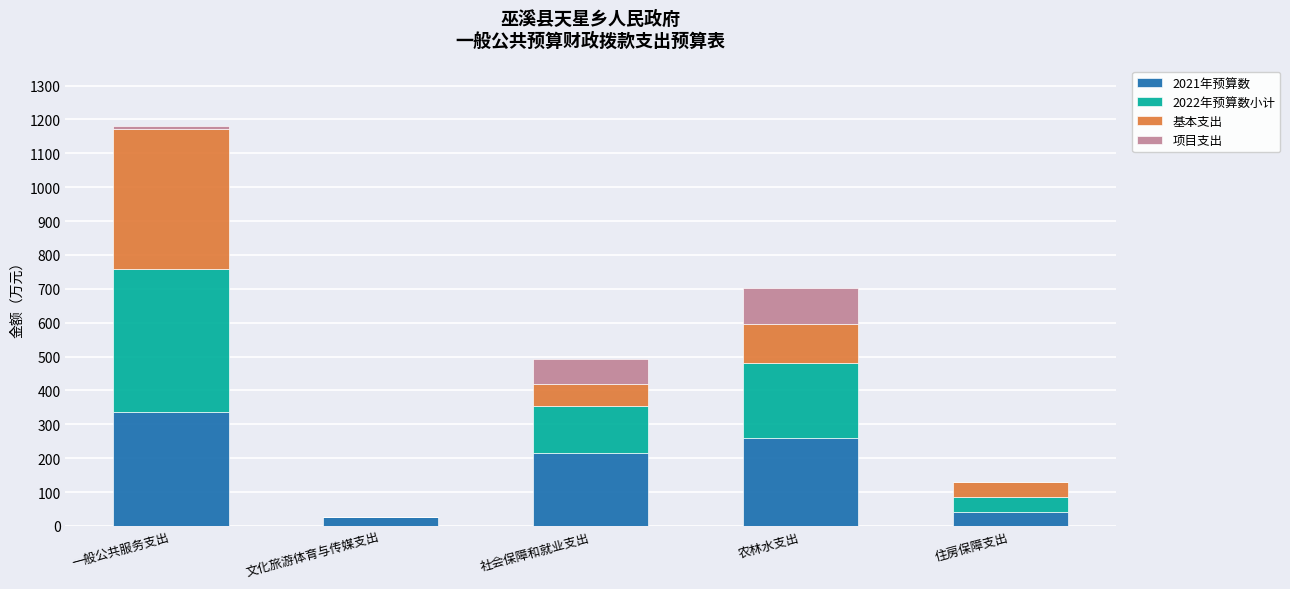

How many values in the 2021年预算数 series exceed 215?

3